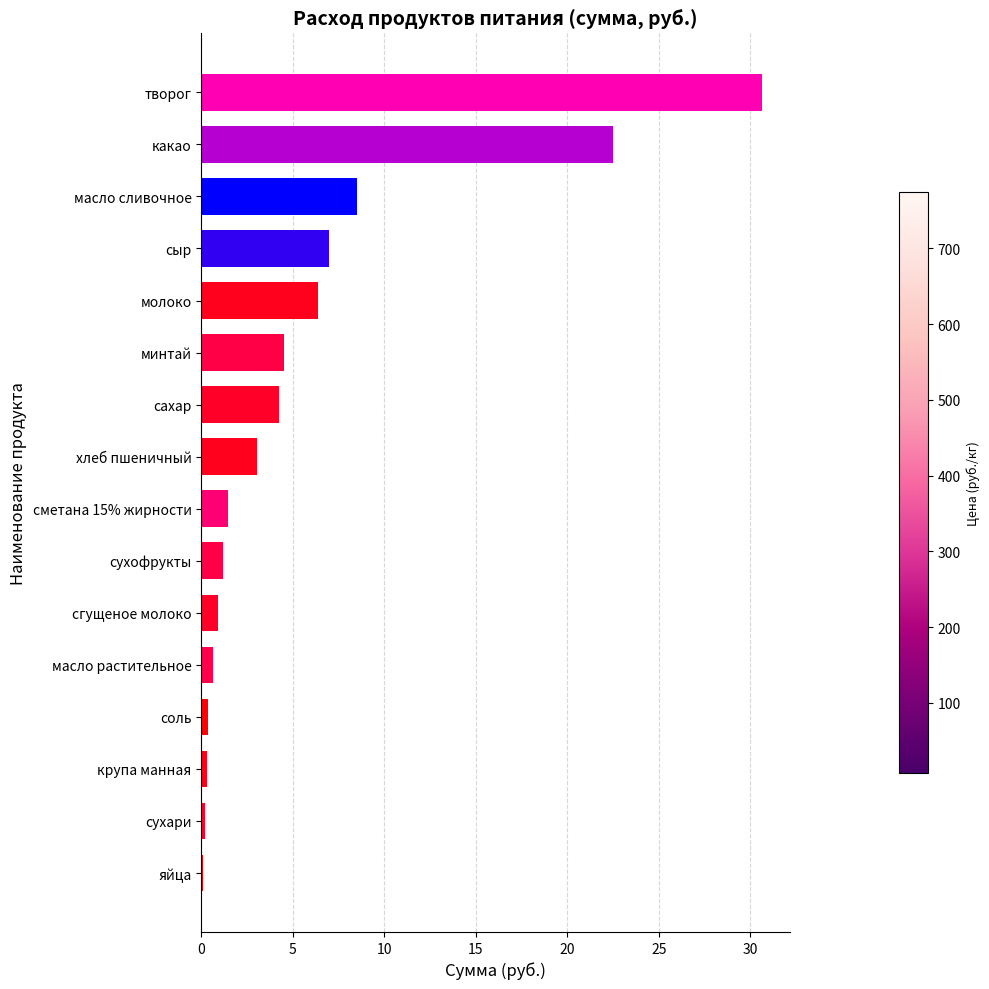

Between сахар and сыр, which is larger?

сыр